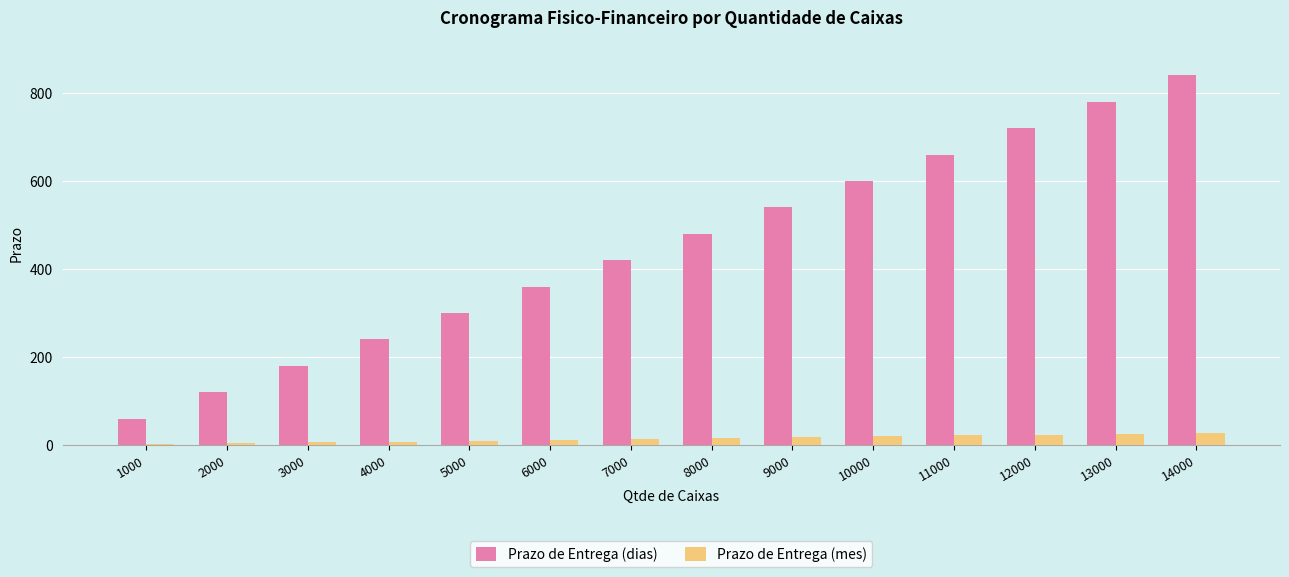

The value of Prazo de Entrega (dias) at 5000 is 502. True or false?

False